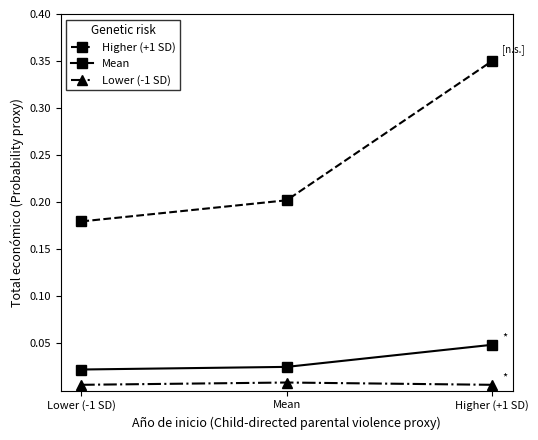

Is it true that Higher (+1 SD) equals 0.3 at Mean?

False